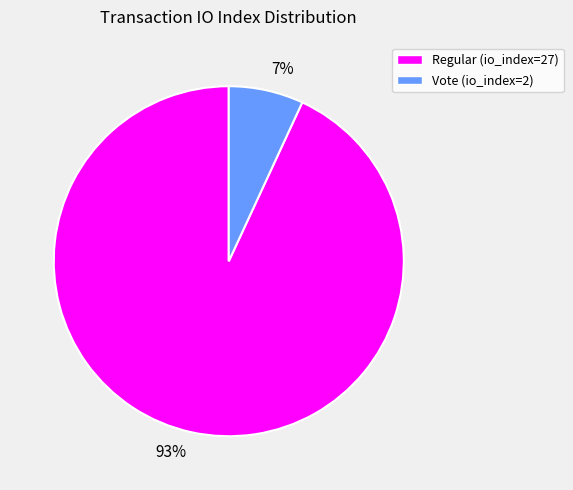

What is the largest slice in the pie chart?

93%